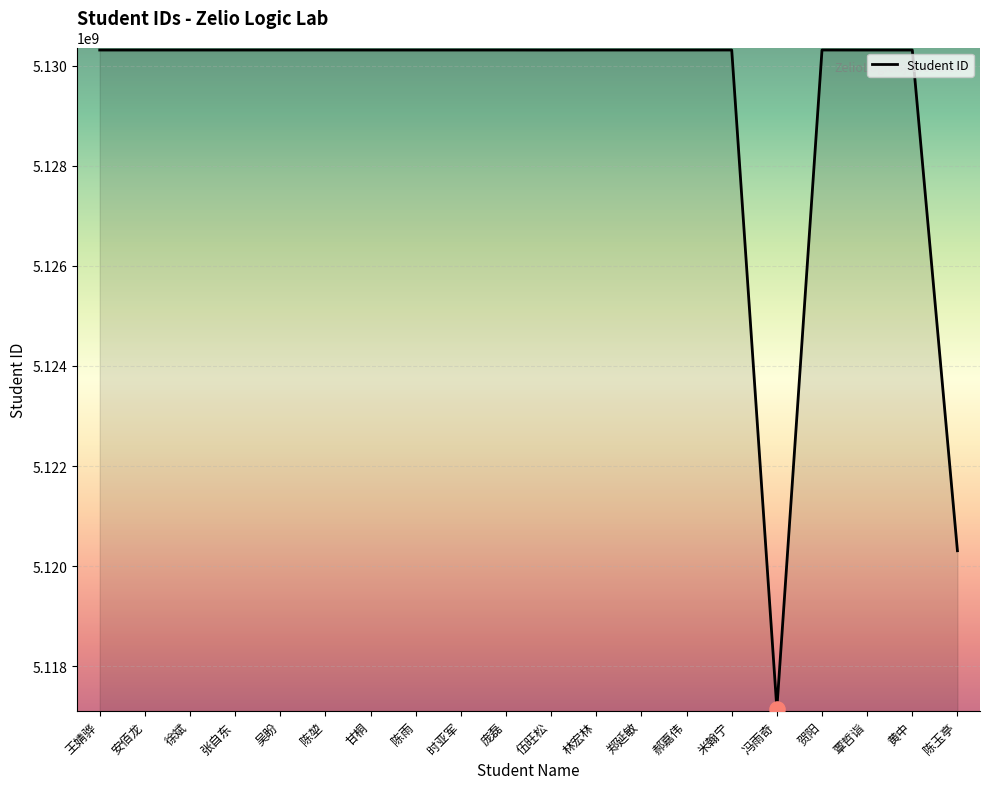

What is the ratio of the value at 陈堃 to the value at 郑延敏?

1.0